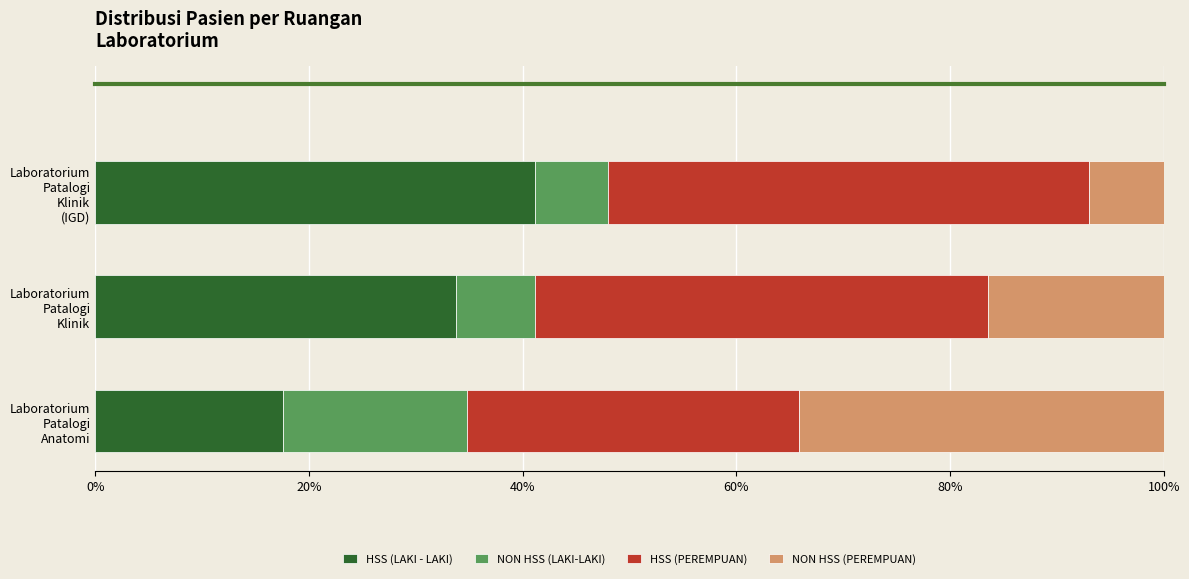

What is the highest value of the HSS (LAKI - LAKI) series?

41.2